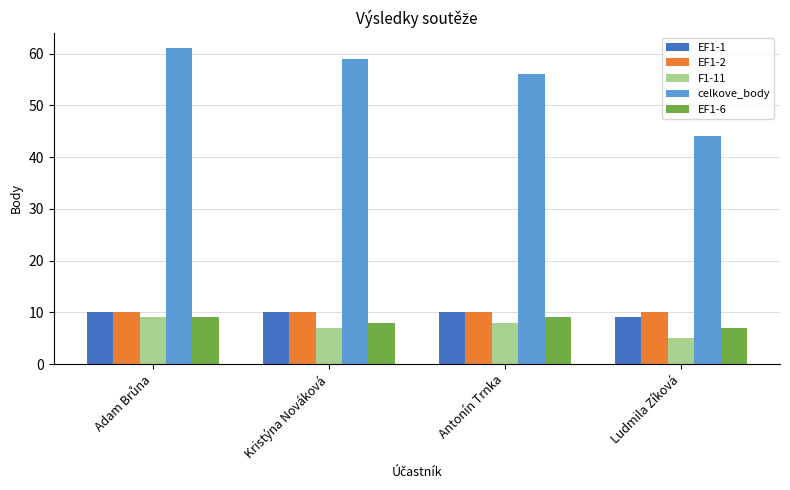

What is the value of the EF1-1 bar at the 3rd from the left?

10